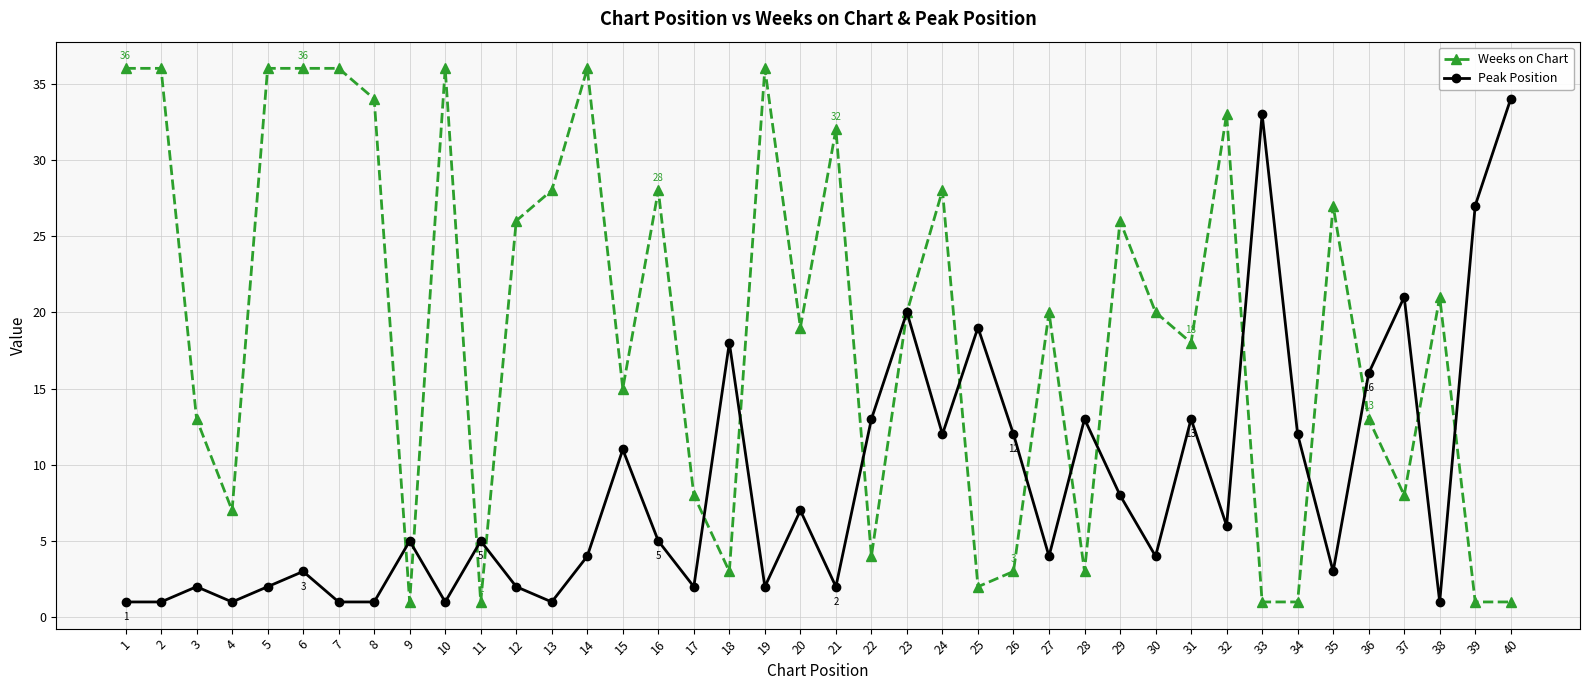

What is the value of the Peak Position point at the 18th from the left?

18